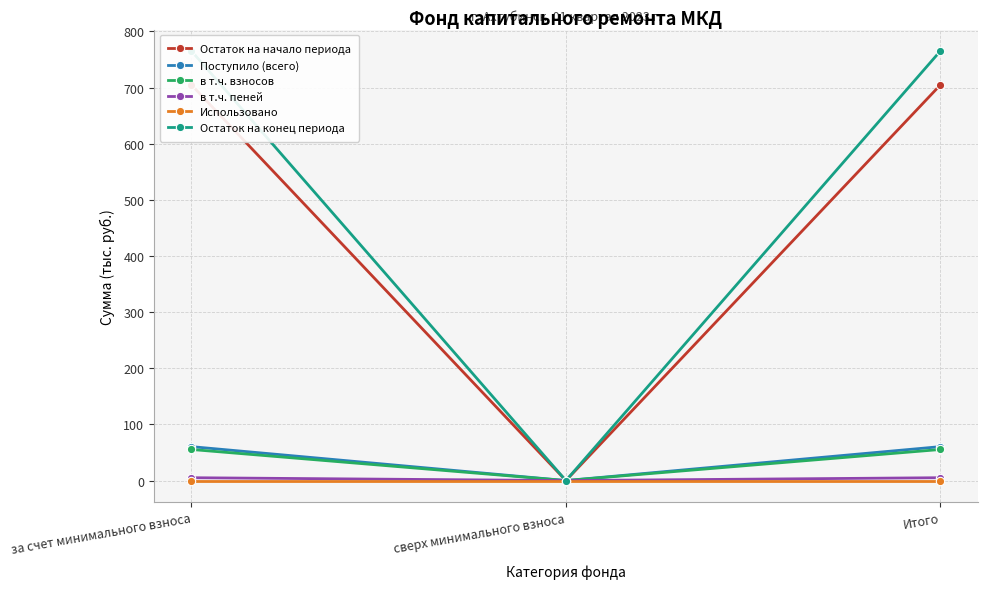

What position from the right is за счет минимального взноса?

3